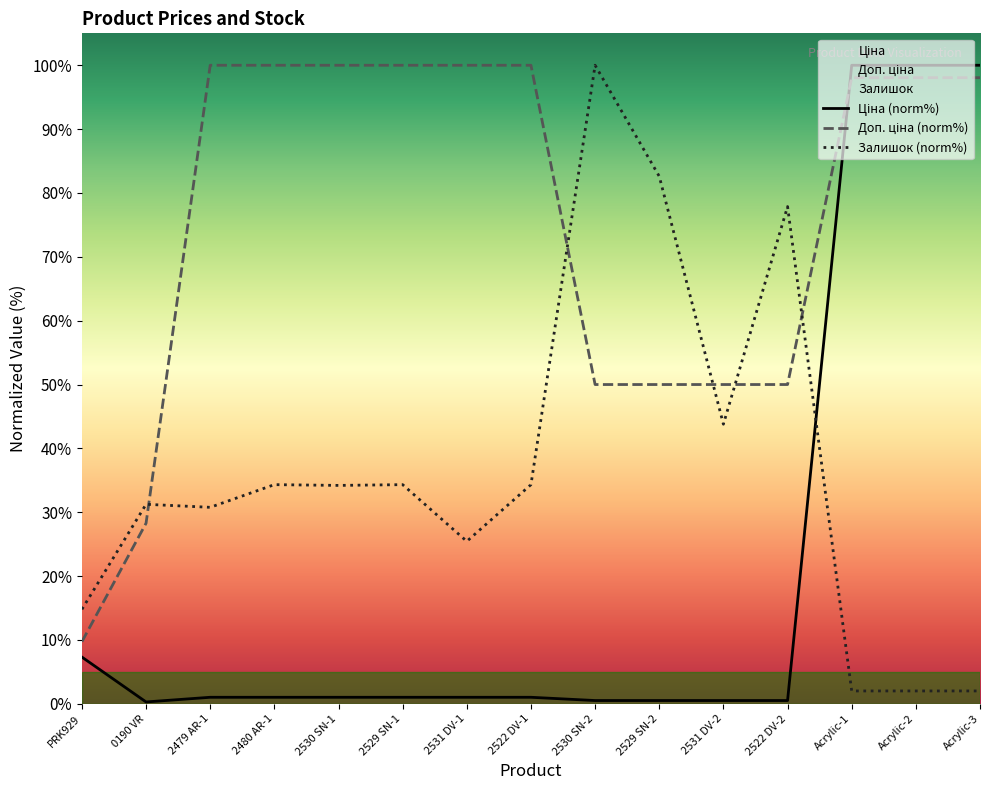

At how many categories does at least one series exceed 37?

13